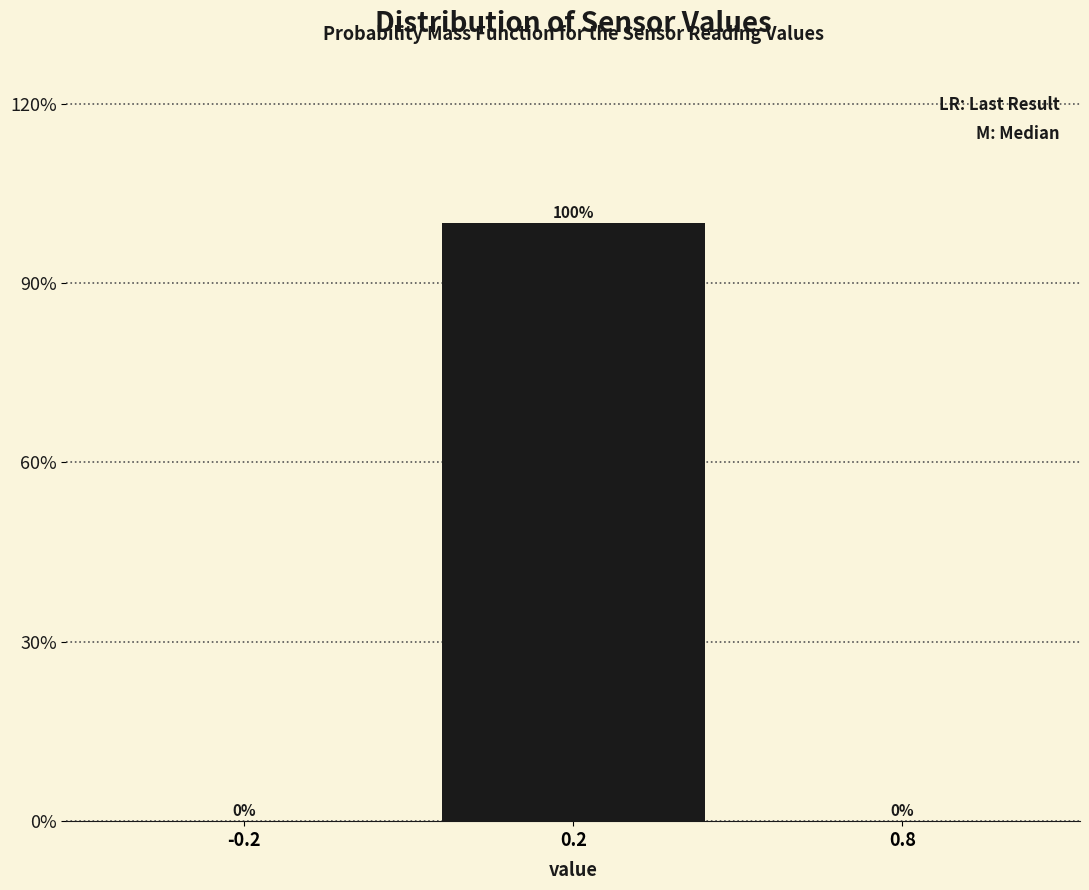

Reading left to right, list all the values displayed in this chart.

-0.2=0	0.2=100	0.8=0